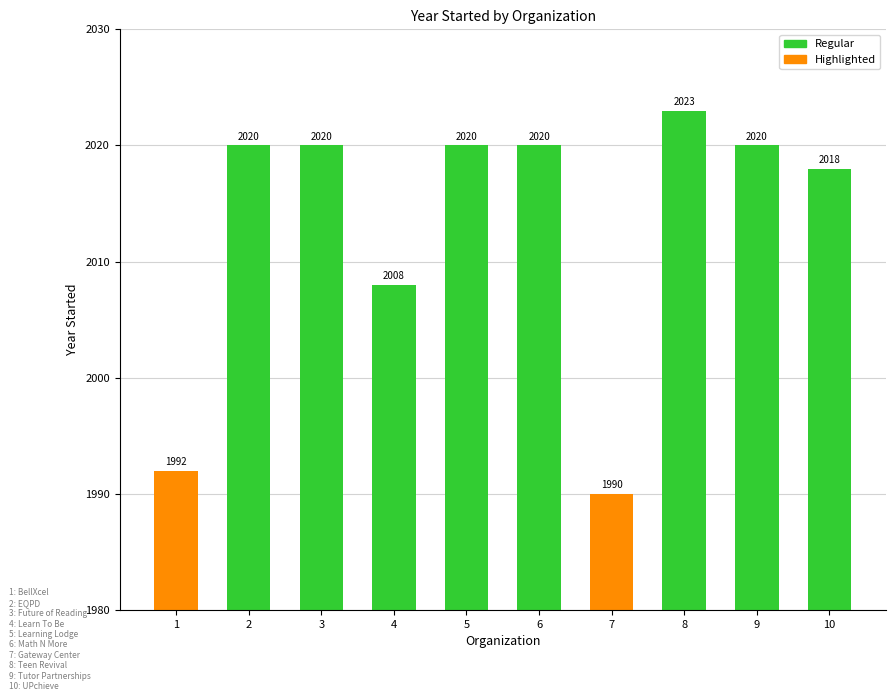

What is the difference between the maximum and minimum values?

33